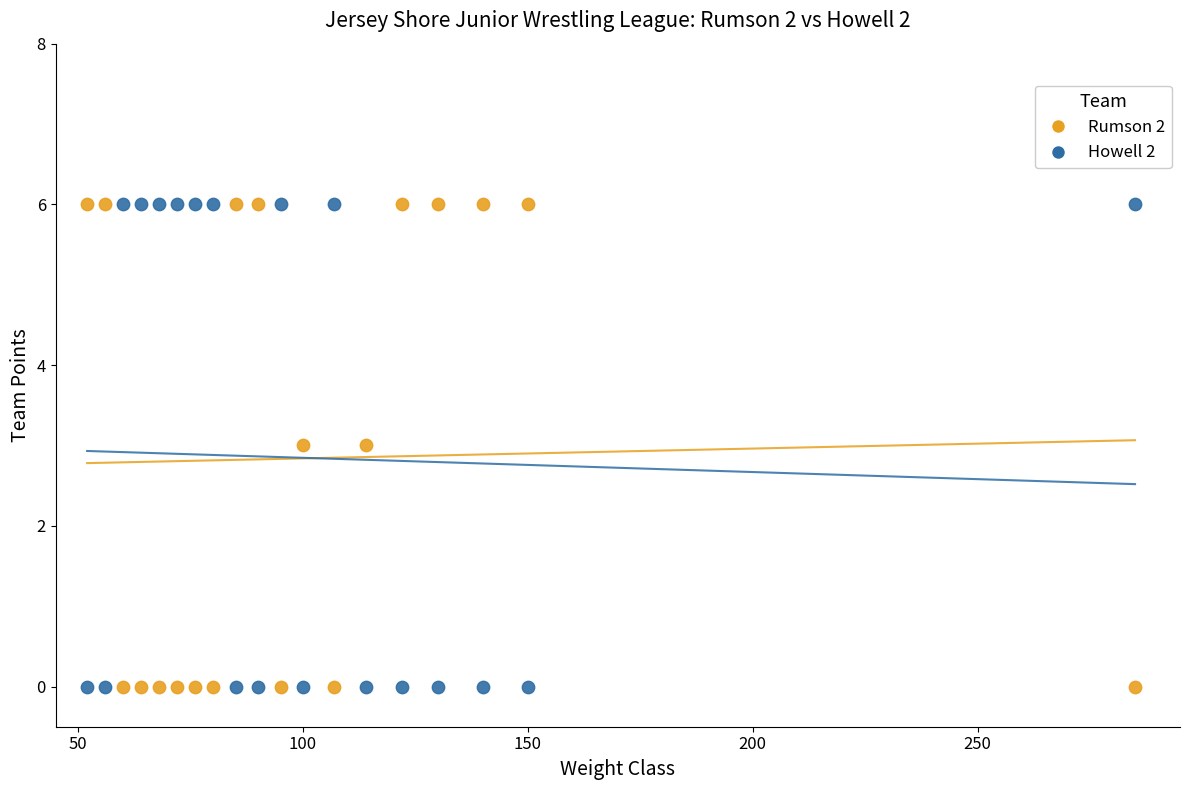

Across all data points, what is the range of X values (max minus min)?

233